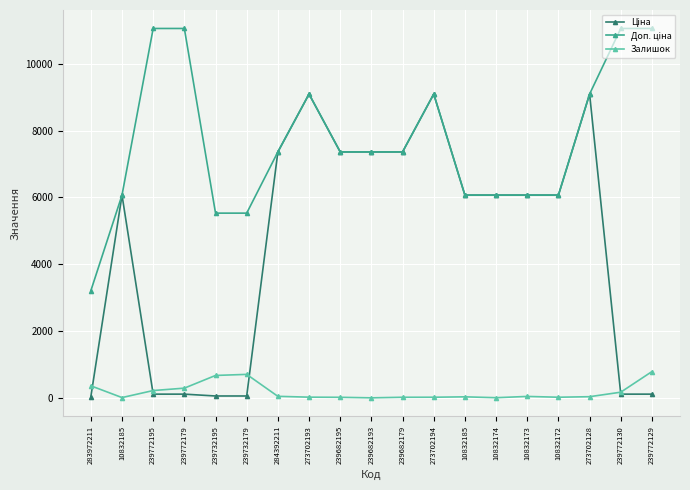

True or false: Залишок and Доп. ціна intersect in this chart.

False